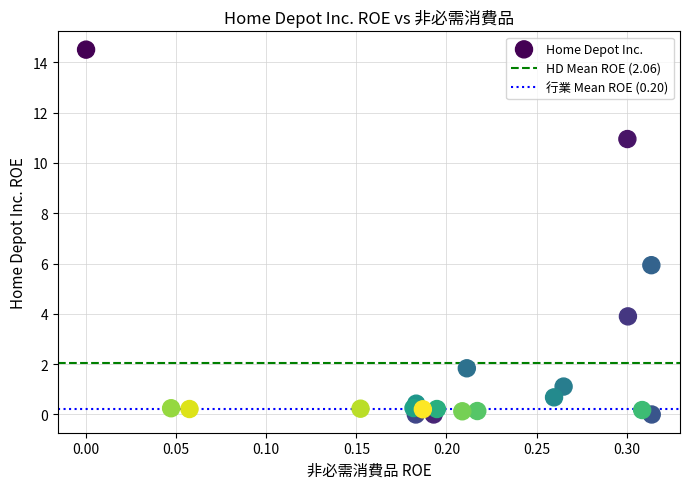

What Y value in the scatter plot is closest to 7?

5.9